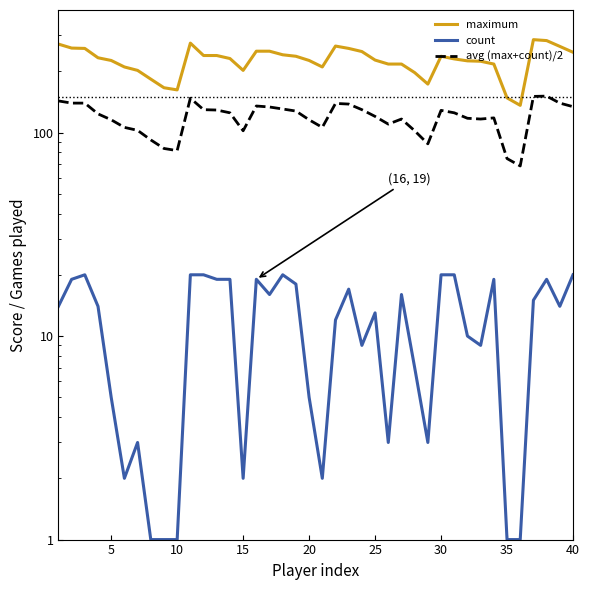

Reading right to left, extract all data points from this chart.

maximum: 248.0	265.0	283.0	286.0	136.0	148.0	217.0	224.0	225.0	230.0	237.0	173.0	197.0	217.0	217.0	227.0	250.0	259.0	266.0	210.0	226.0	237.0	241.0	251.0	251.0	202.0	231.0	239.0	239.0	275.0	162.0	166.0	183.0	202.0	210.0	226.0	233.0	259.0	260.0	272.0
count: 20.0	14.0	19.0	15.0	1.0	1.0	19.0	9.0	10.0	20.0	20.0	3.0	7.0	16.0	3.0	13.0	9.0	17.0	12.0	2.0	5.0	18.0	20.0	16.0	19.0	2.0	19.0	19.0	20.0	20.0	1.0	1.0	1.0	3.0	2.0	5.0	14.0	20.0	19.0	14.0
avg (max+count)/2: 134.0	139.5	151.0	150.5	68.5	74.5	118.0	116.5	117.5	125.0	128.5	88.0	102.0	116.5	110.0	120.0	129.5	138.0	139.0	106.0	115.5	127.5	130.5	133.5	135.0	102.0	125.0	129.0	129.5	147.5	81.5	83.5	92.0	102.5	106.0	115.5	123.5	139.5	139.5	143.0